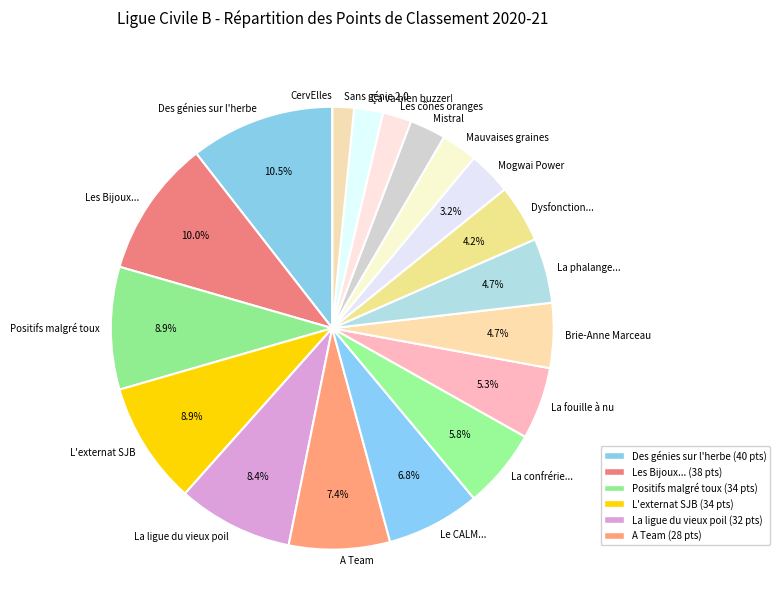

To the nearest percent, what is the difference between the largest and smallest slice percentages?

11%